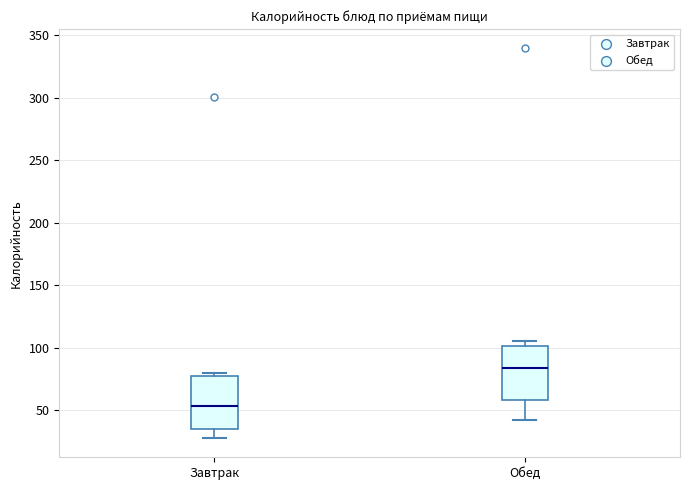

Reading left to right, read every box against the y-axis: the position of its median line, the range the box covers, and the ends of its whiskers. The values are not printed on the chart, so give them approximately, as read against the axis.

Завтрак: median 55, box 35 to 75, whiskers 30 to 80
Обед: median 85, box 60 to 100, whiskers 40 to 105